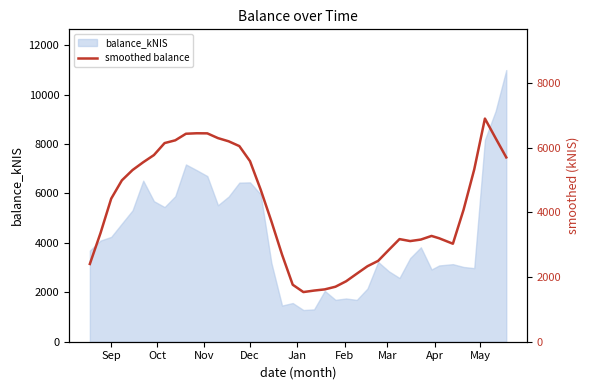

How many lines are shown in the chart?

1